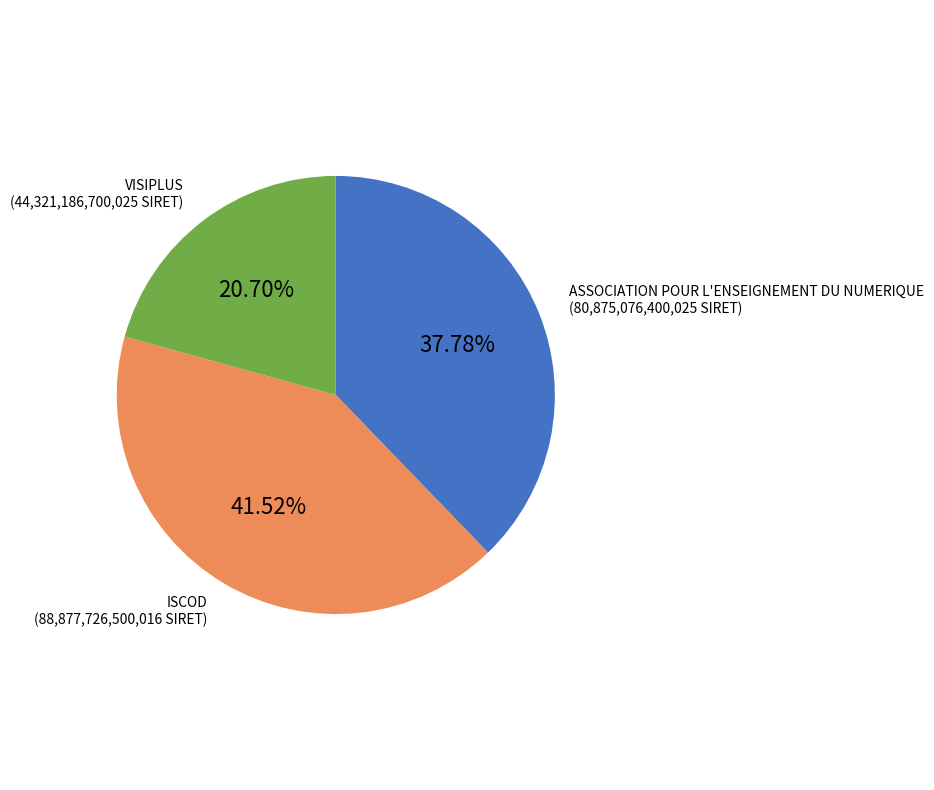

Does any single category account for the majority?

No